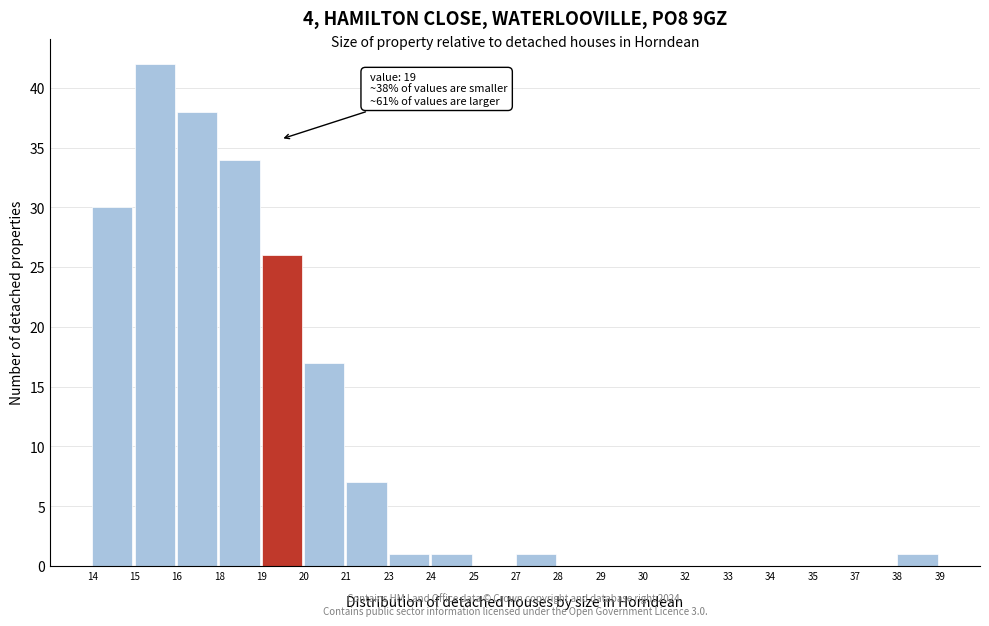

Reading left to right, transcribe all the data shown in this chart.

14=30	15=42	16=38	18=34	19=26	20=17	21=7	23=1	24=1	25=0	27=1	28=0	29=0	30=0	32=0	33=0	34=0	35=0	37=0	38=1